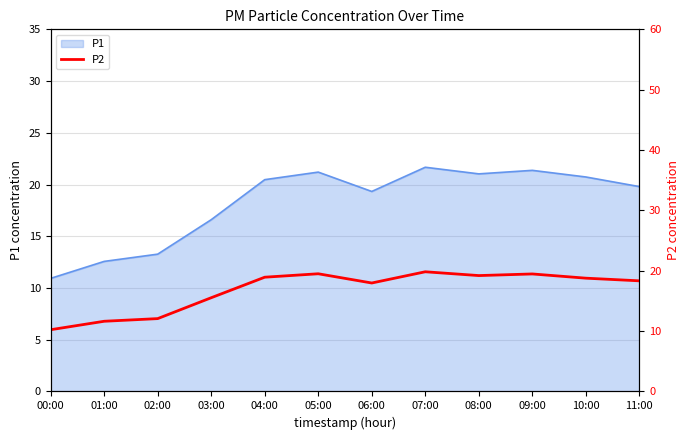

What is the label of the 1st point from the right?

11:00